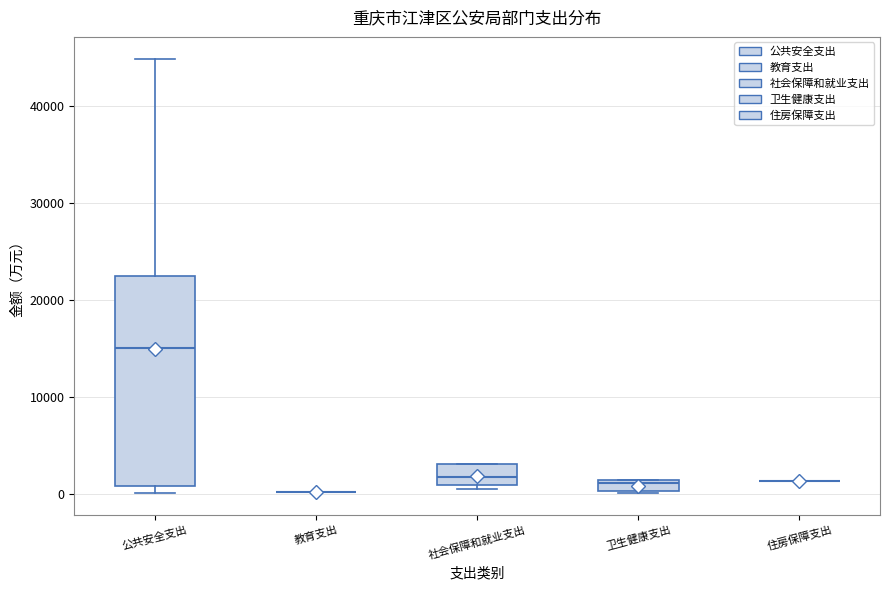

Comparing the boxes themselves (not the whiskers), which one is the tallest?

公共安全支出